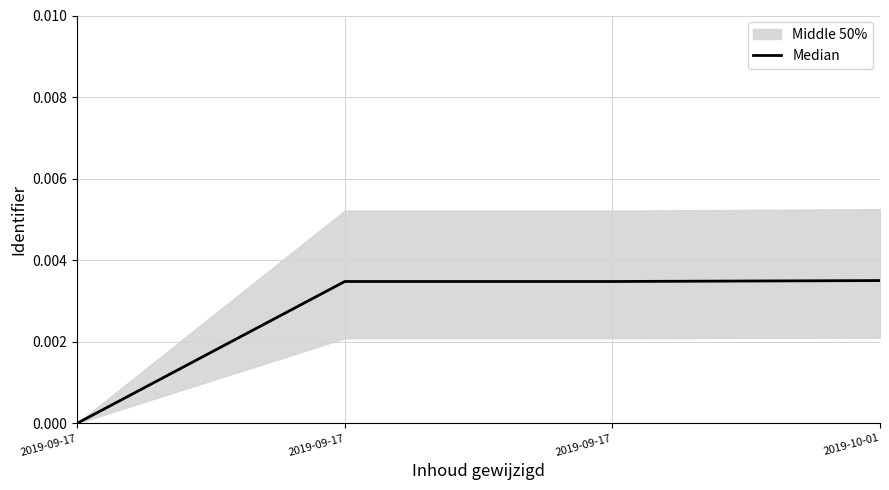

Where is the data nearest to the value 0?

2019-09-17